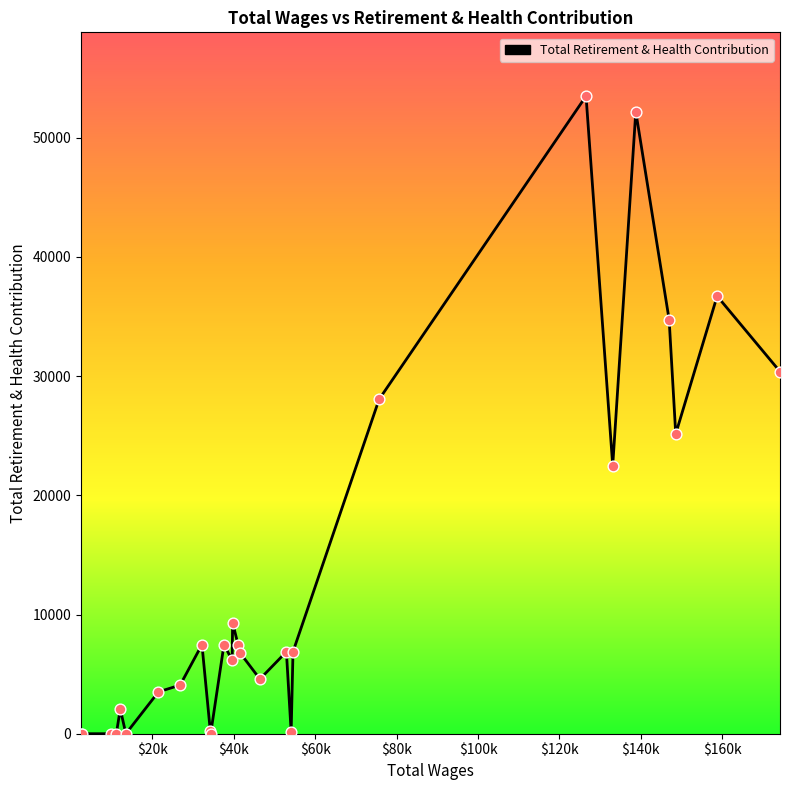

What is the difference between the maximum and minimum values?

53485